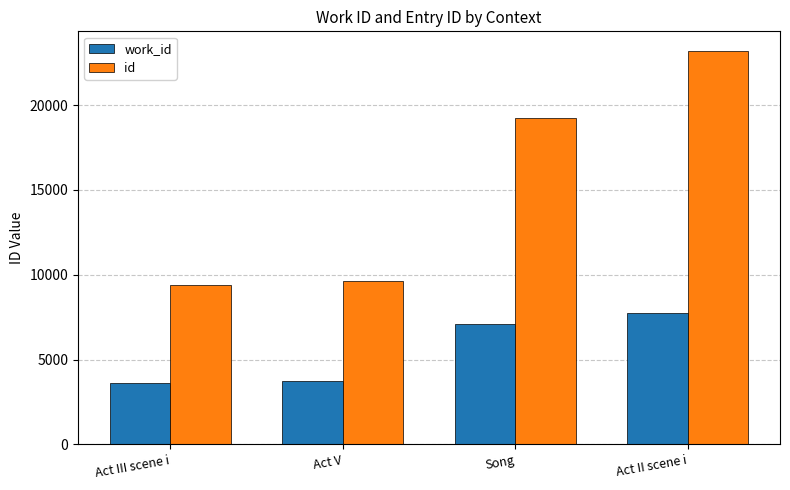

The work_id series shows 11556 at Song. True or false?

False